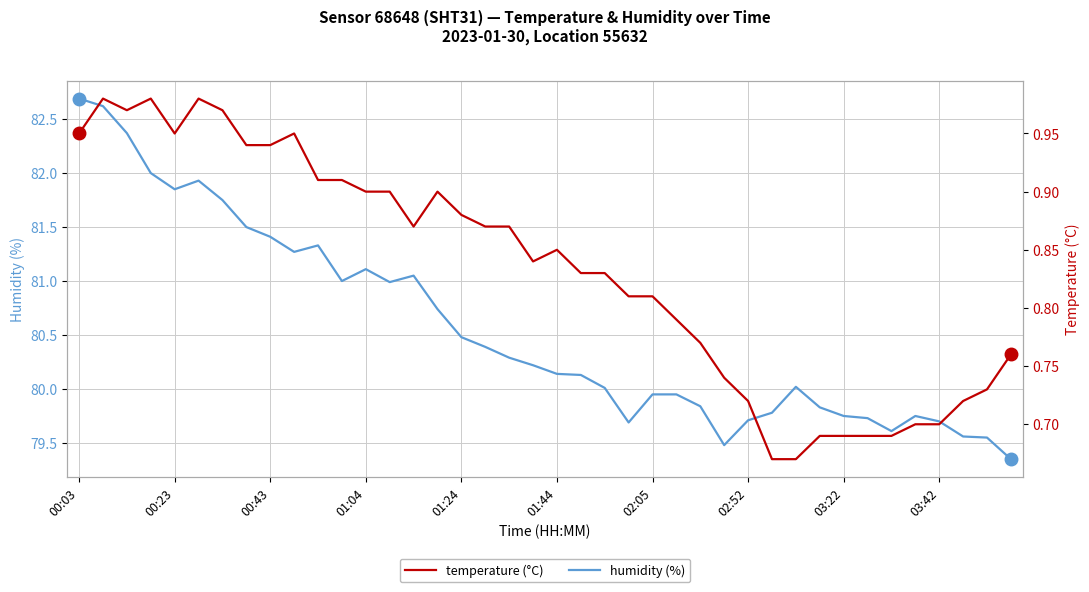

Is this an area chart (filled region under the line)?

No